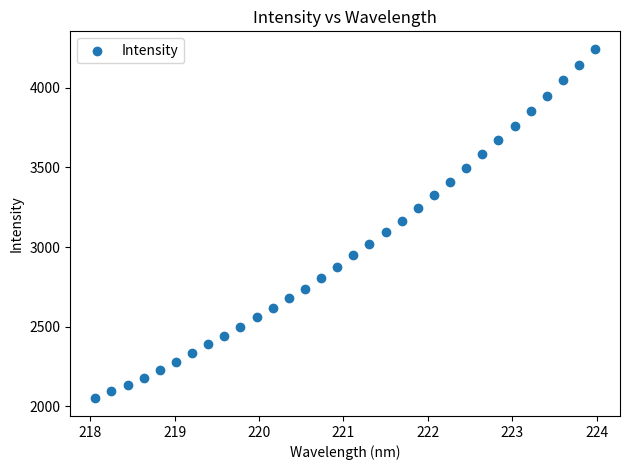

What is the range of X values (max minus min)?

5.9